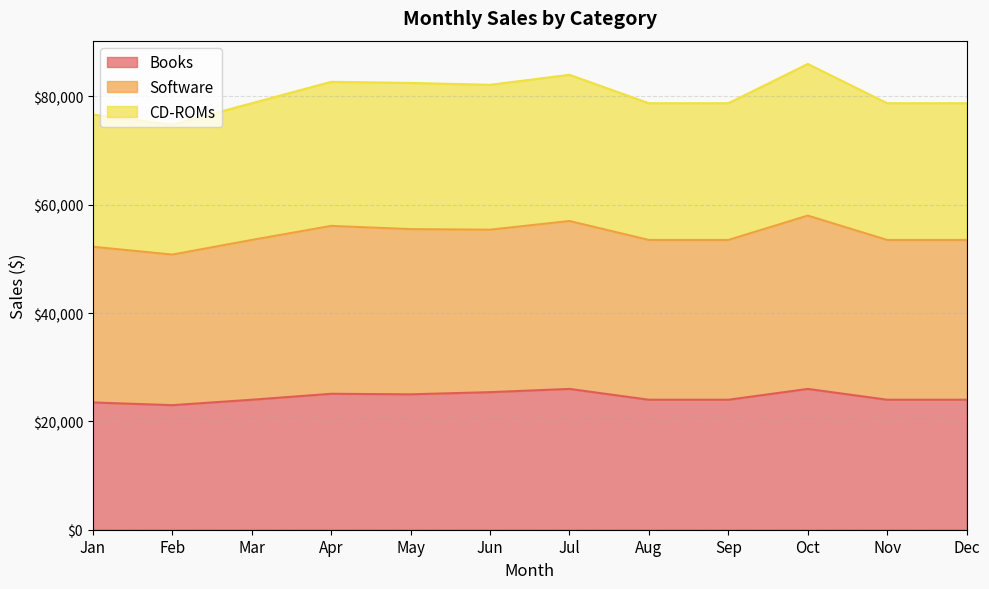

What is the total value across all series at Dec?

78750